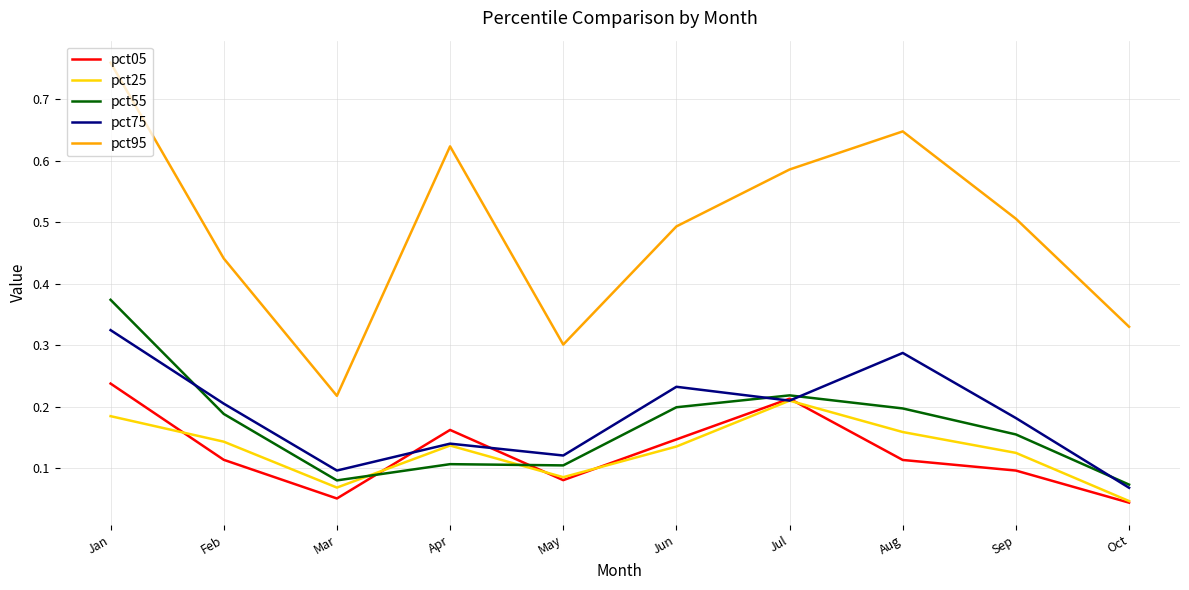

The value of pct25 at Aug is 0.3. True or false?

False